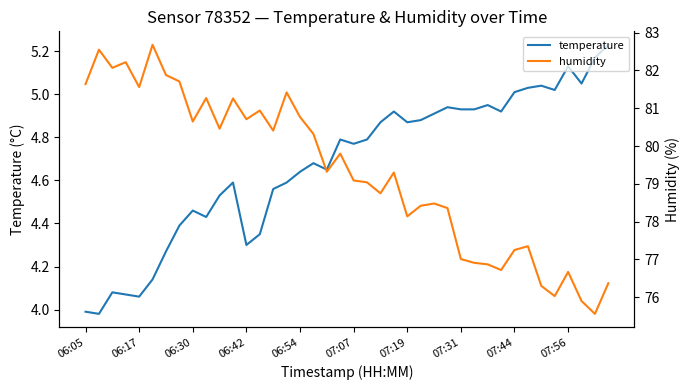

What is the smallest value displayed?

4.0